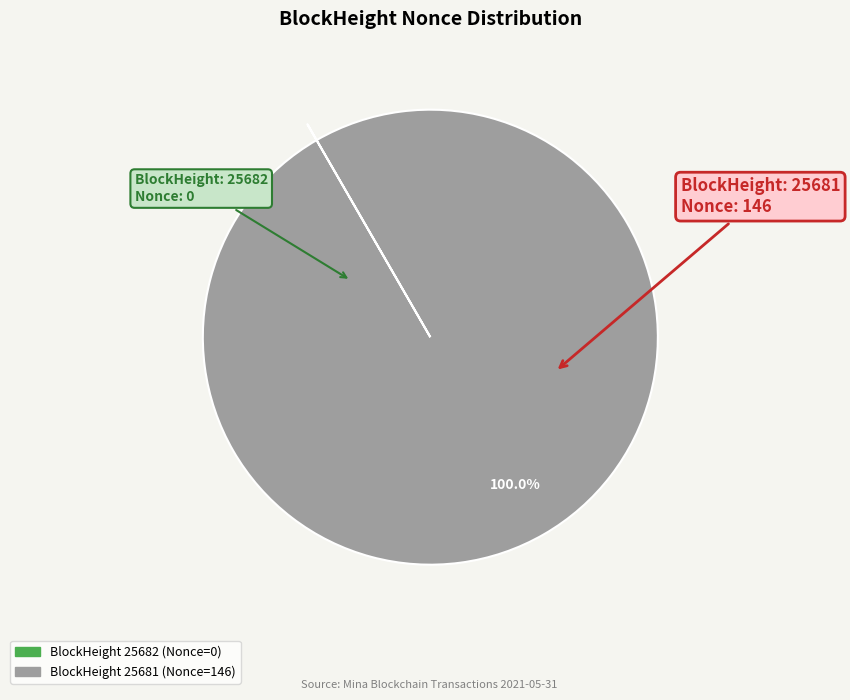

Does any single category account for the majority?

Yes